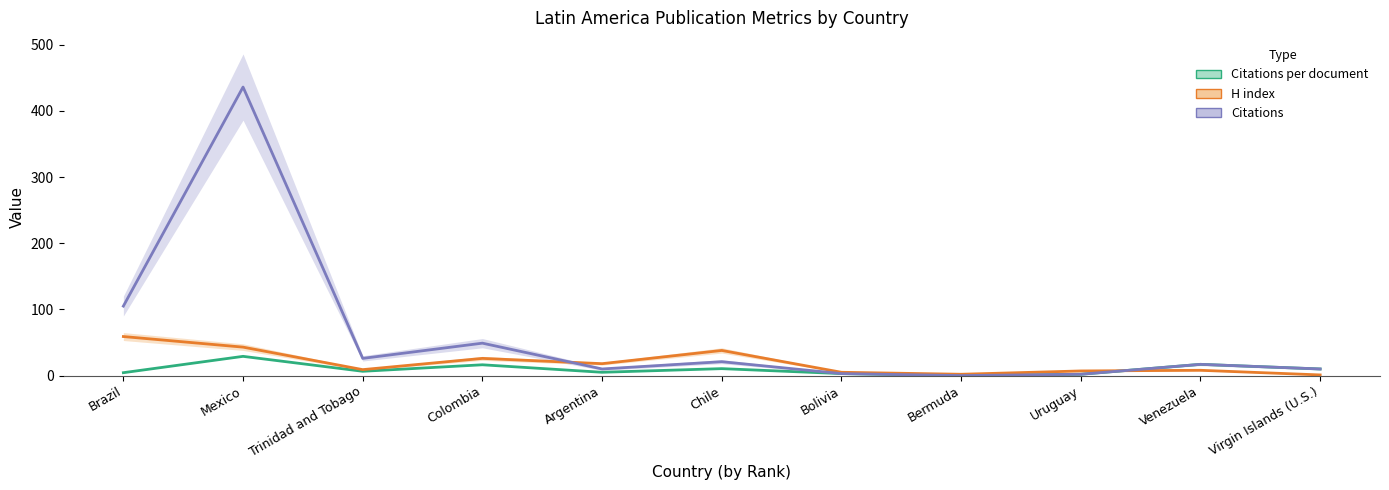

Reading right to left, transcribe all the data shown in this chart.

Citations per document: 10.0	17.0	2.0	0.0	3.0	10.5	5.0	16.3	6.5	29.1	4.4
H index: 1.0	8.0	7.0	2.0	5.0	38.0	18.0	26.0	9.0	43.0	59.0
Citations: 10.0	17.0	2.0	0.0	3.0	21.0	10.0	49.0	26.0	436.0	105.0